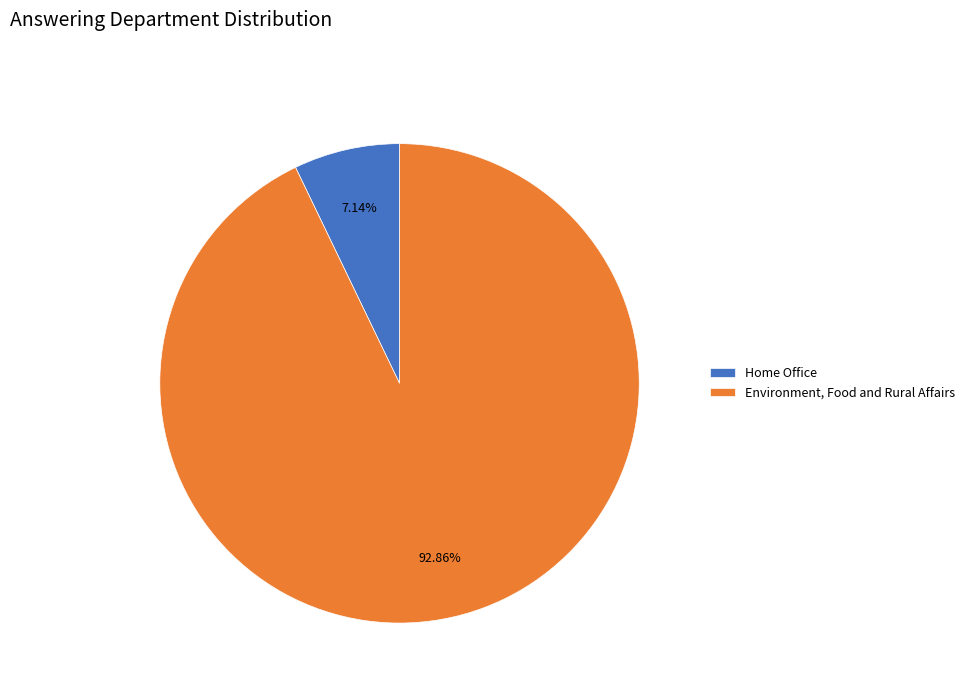

Approximately how many times larger is the value at Environment, Food and Rural Affairs compared to Home Office?

13.0